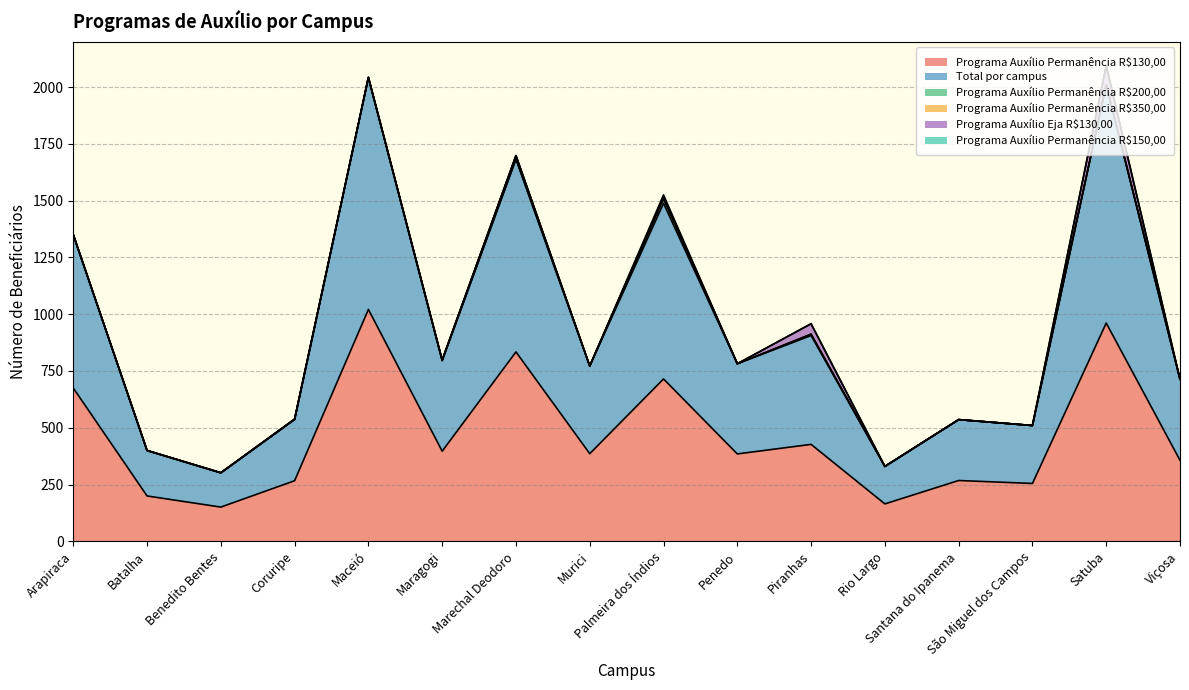

Which series has the largest total across all categories?

Total por campus